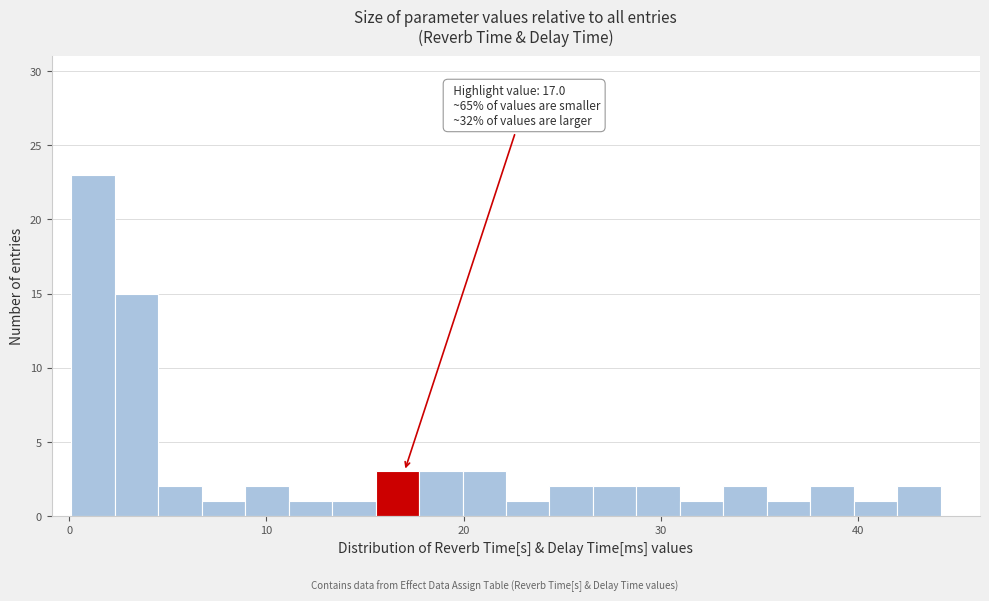

Around what value on the x-axis is the tallest bar? Give the approximate position of its centre, as read against the axis.

1